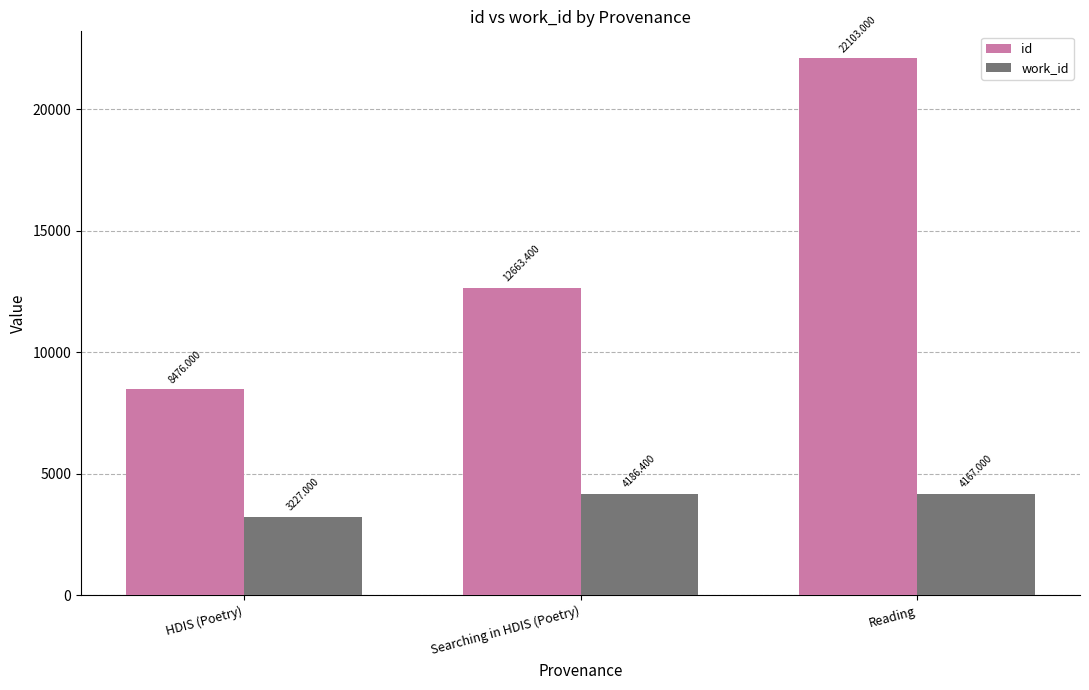

How many bars are there in total?

6